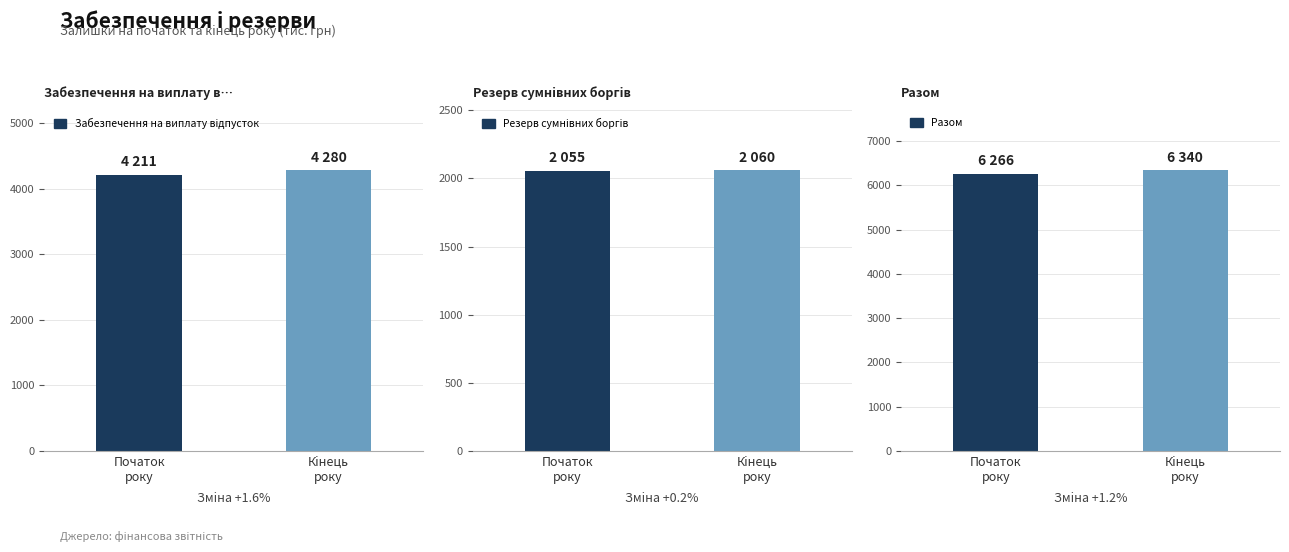

What is the smallest value displayed?

2055